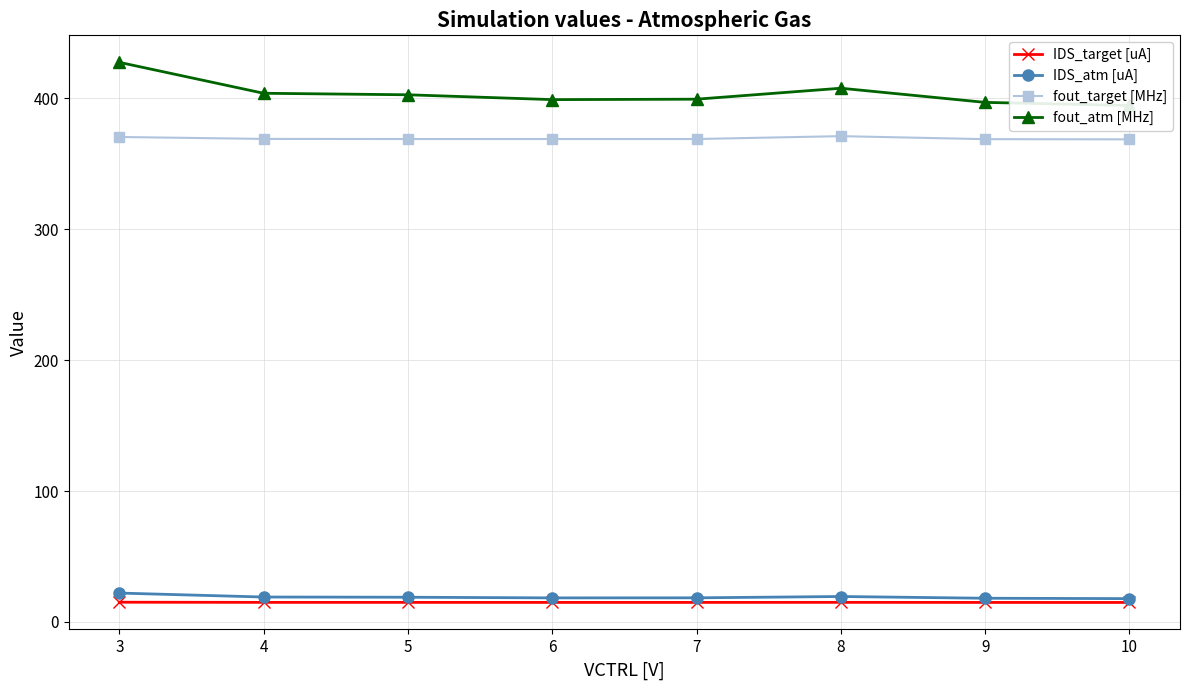

What is the highest value of the fout_target [MHz] series?

371.1